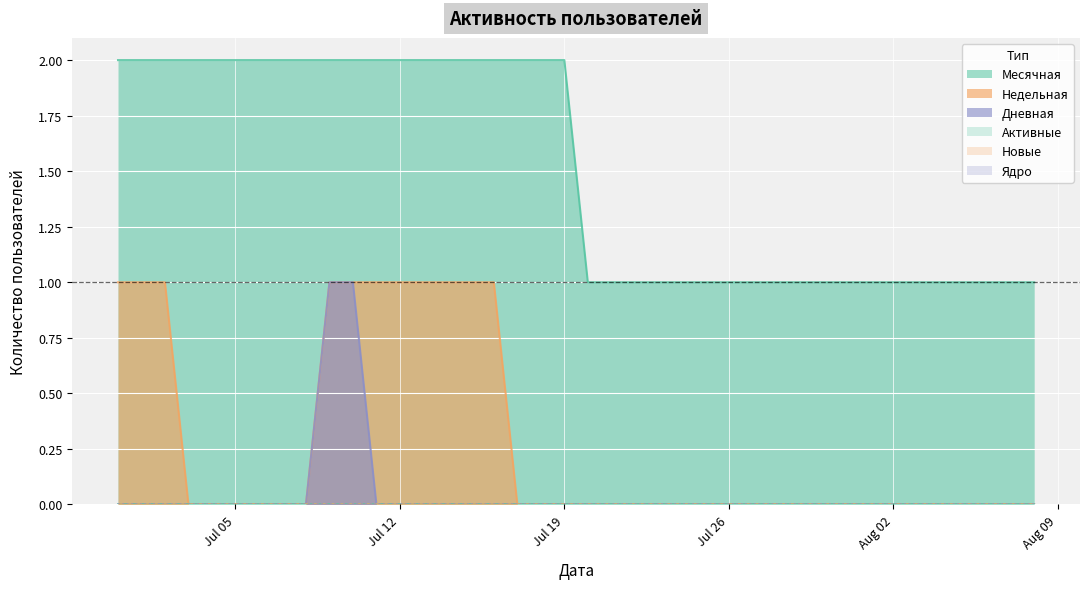

What is the total value across all series at 2021-07-23?

1